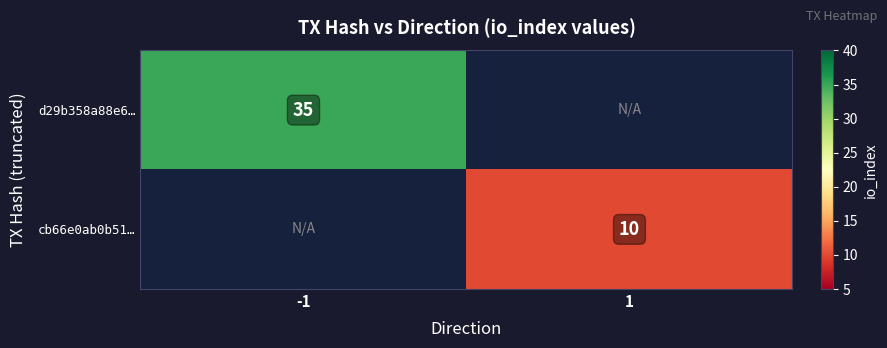

The cb66e0ab0b51… series shows 10 at 1. True or false?

True